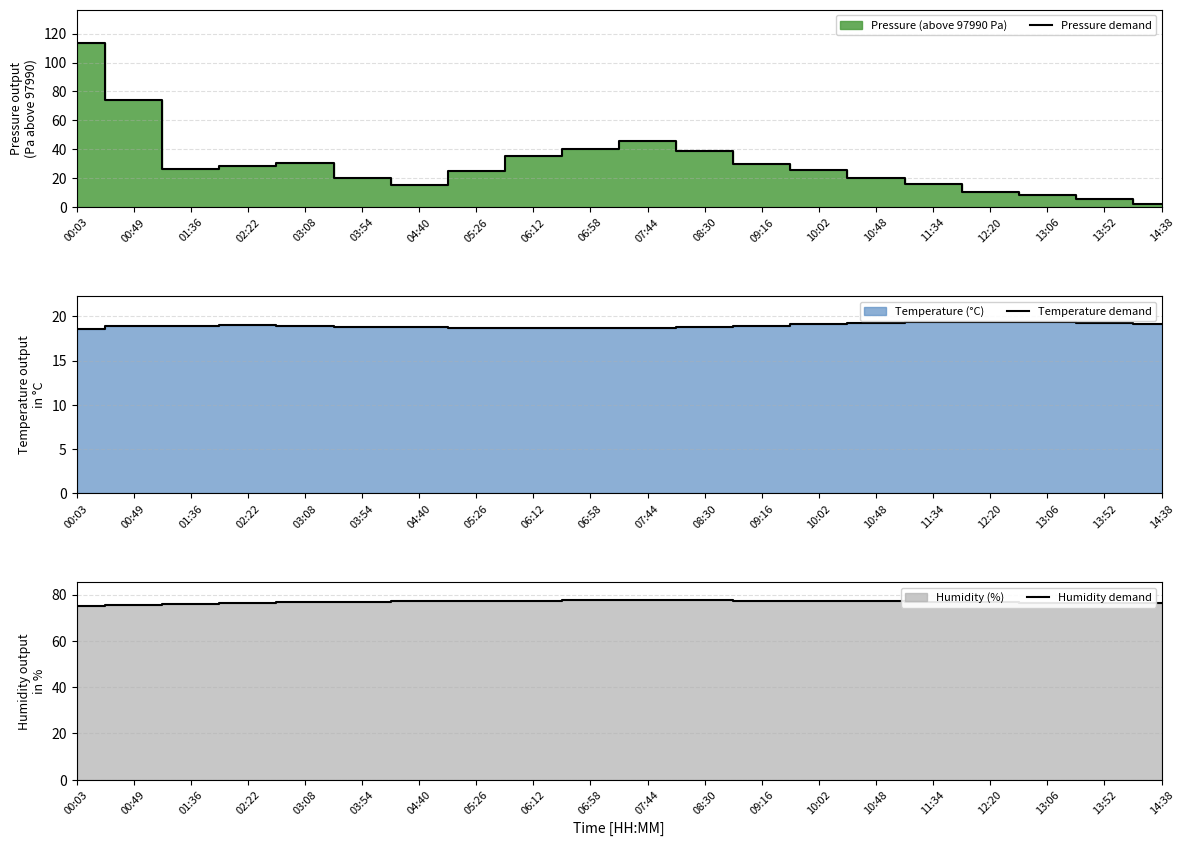

What is the value of the Pressure demand point at the 2nd from the left?

74.1